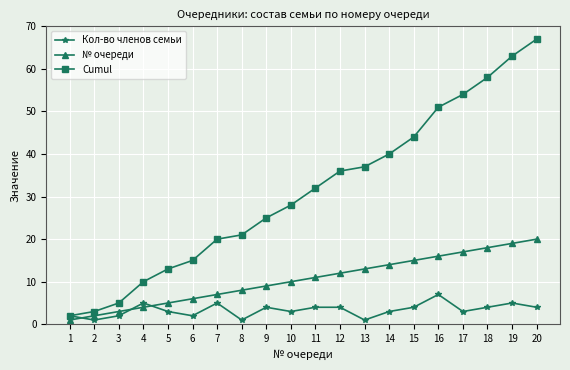

What value does the Cumul series have at 3, to the nearest 5?

5